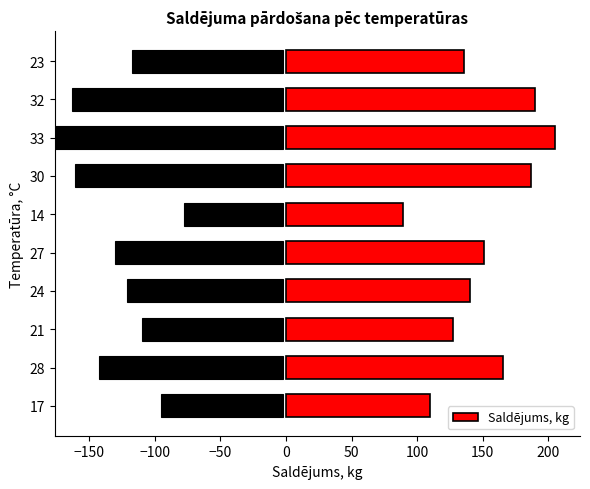

Are the bars horizontal?

Yes